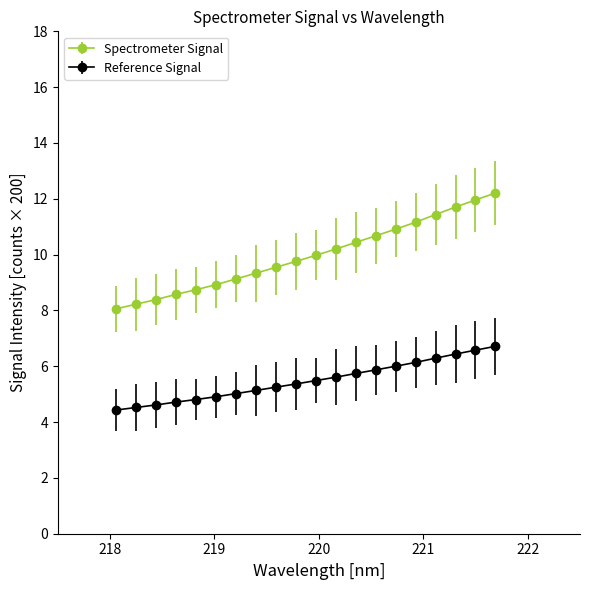

What is the minimum value shown in the chart?

4.4